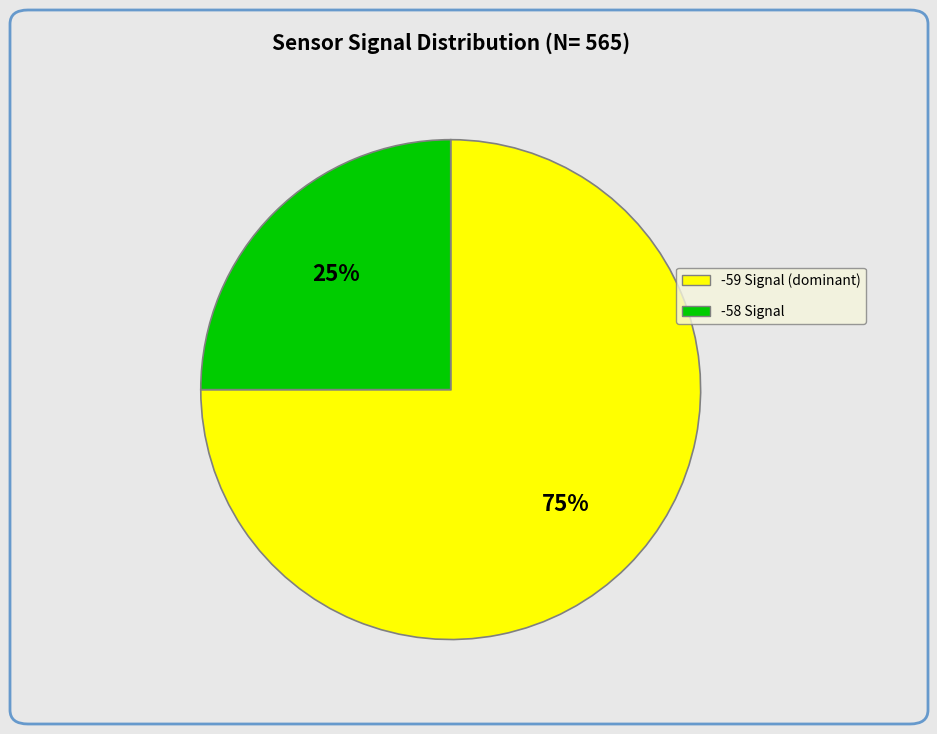

How many slices are in this pie chart?

2